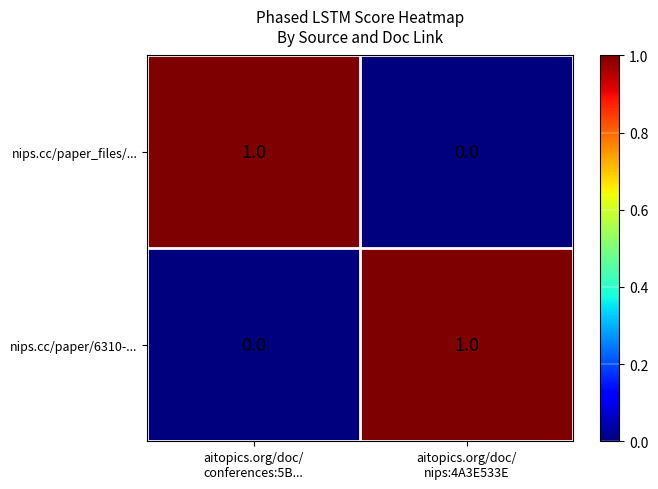

How many data points does each series have?

2